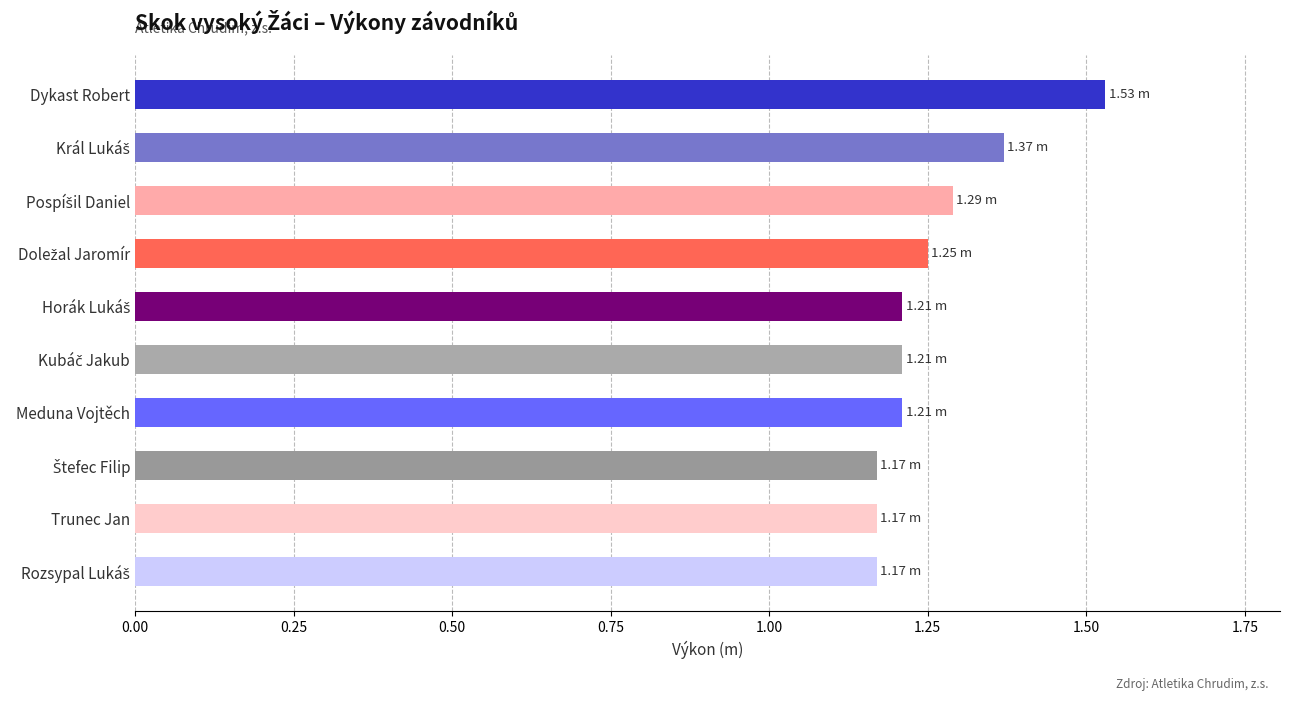

Which label corresponds to the largest value in the chart?

Dykast Robert